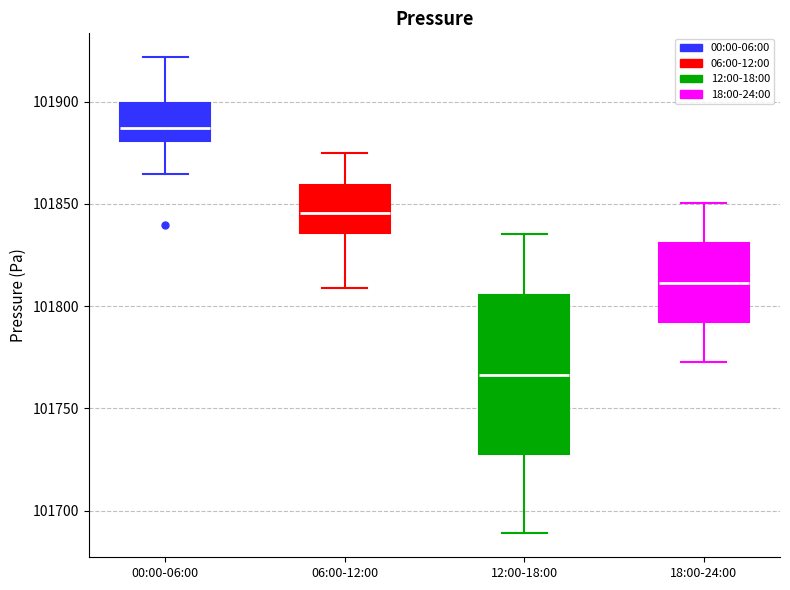

Which box is the tallest, from its lower edge to its upper edge?

12:00-18:00